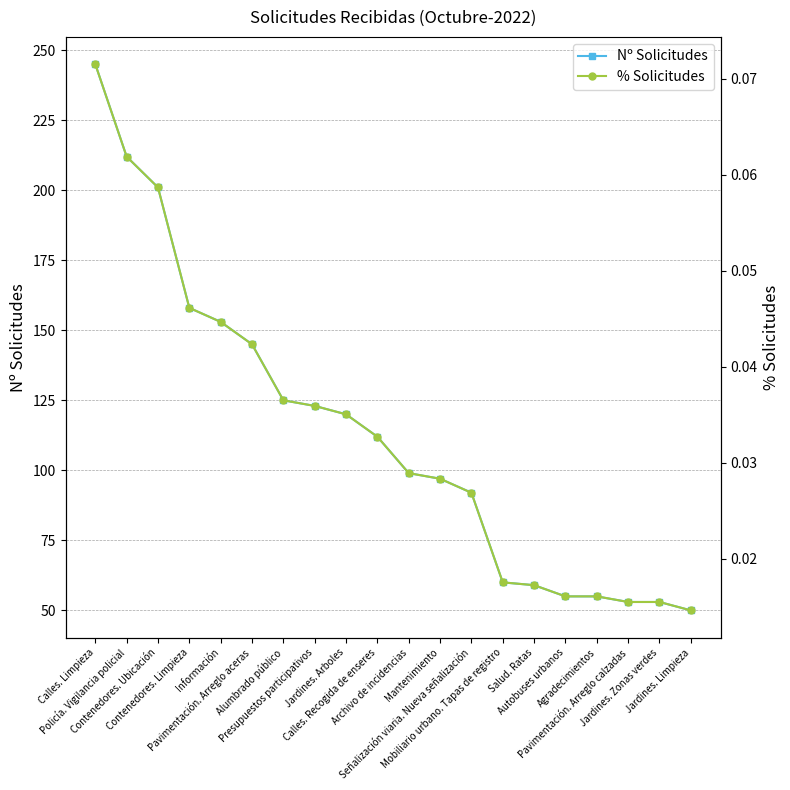

Which series has the largest range (max minus min)?

Nº Solicitudes